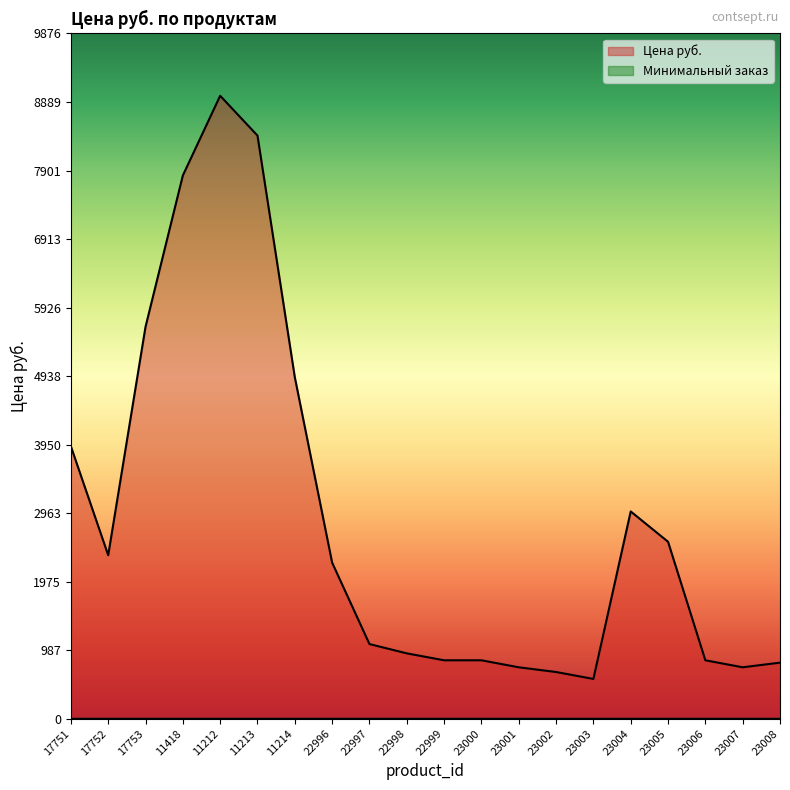

Approximately how many times larger is the value at 23006 compared to 23008?

1.0